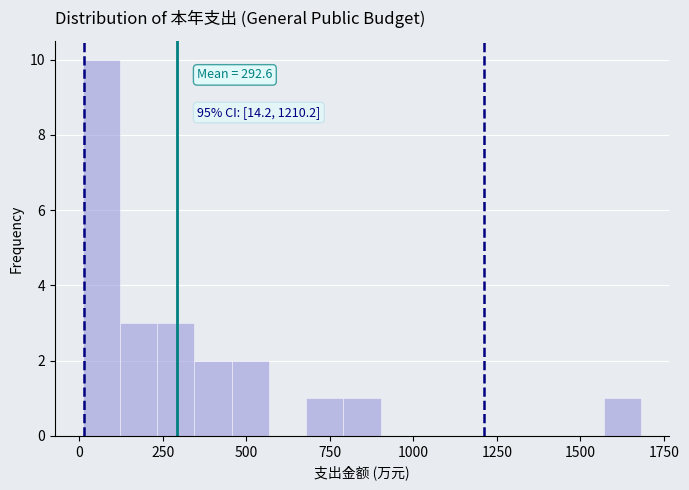

Around what value on the x-axis is the tallest bar? Give the approximate position of its centre, as read against the axis.

50